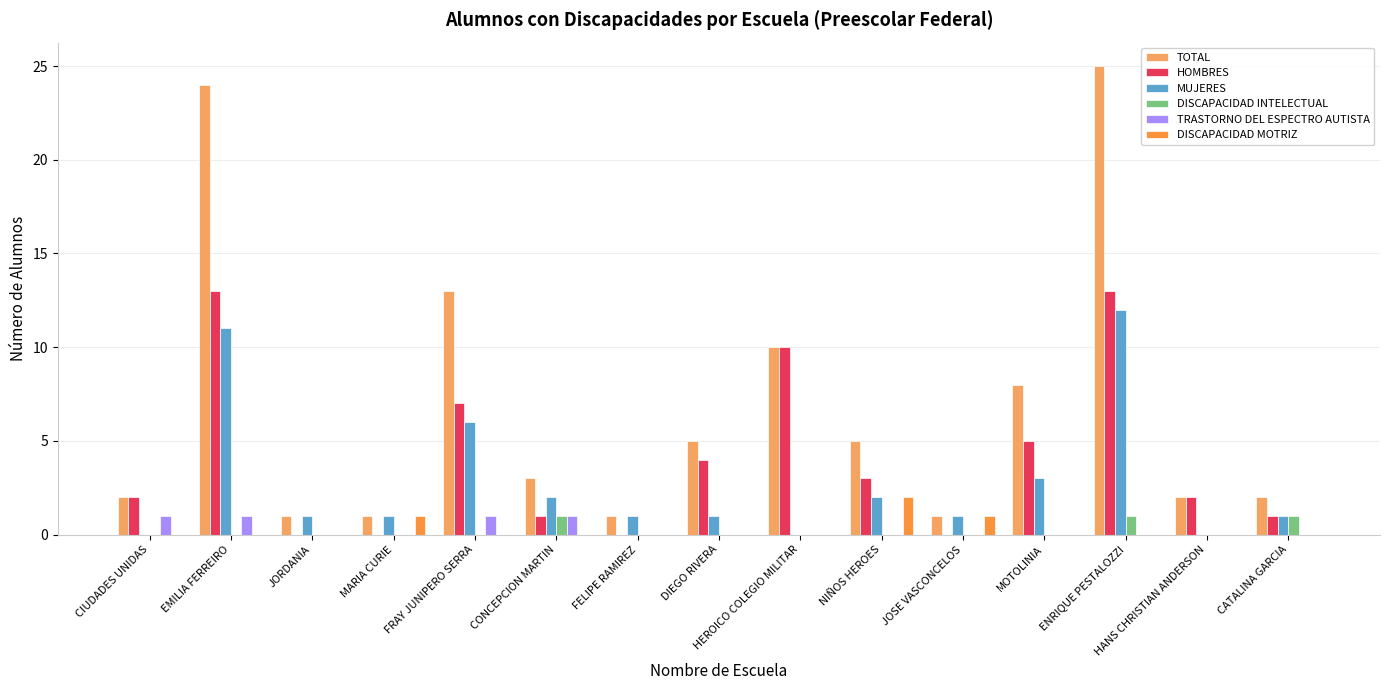

Which label corresponds to the largest value in the chart?

ENRIQUE PESTALOZZI